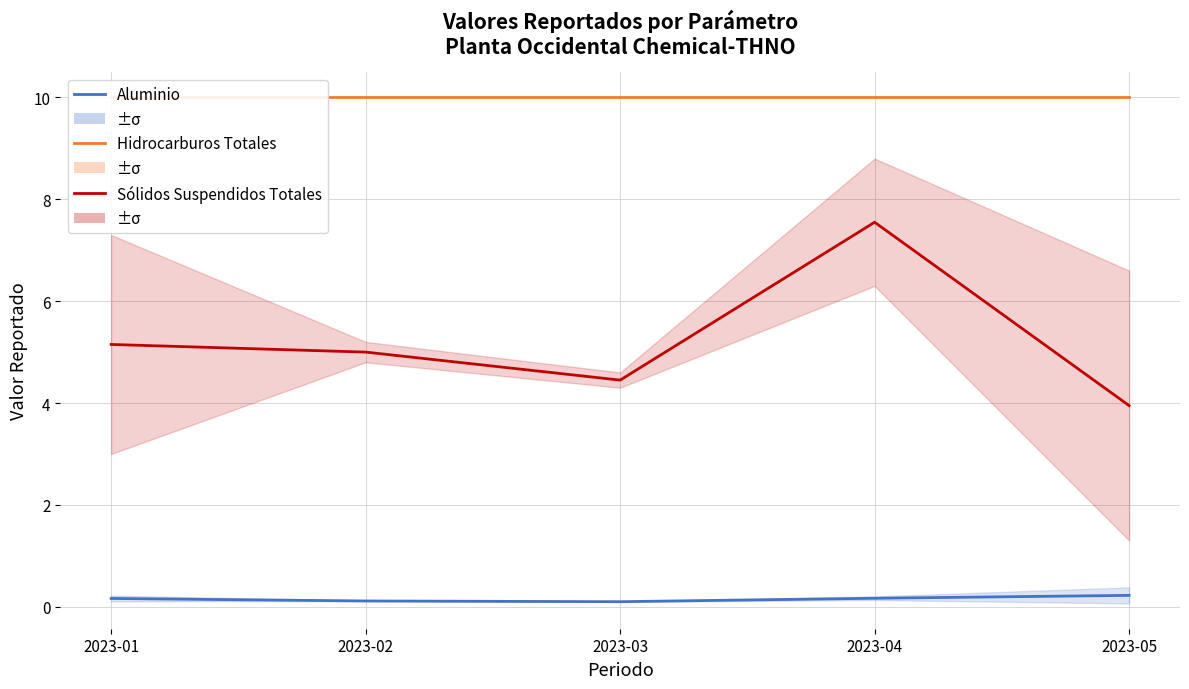

What is the total value across all series at 2023-01?

15.3